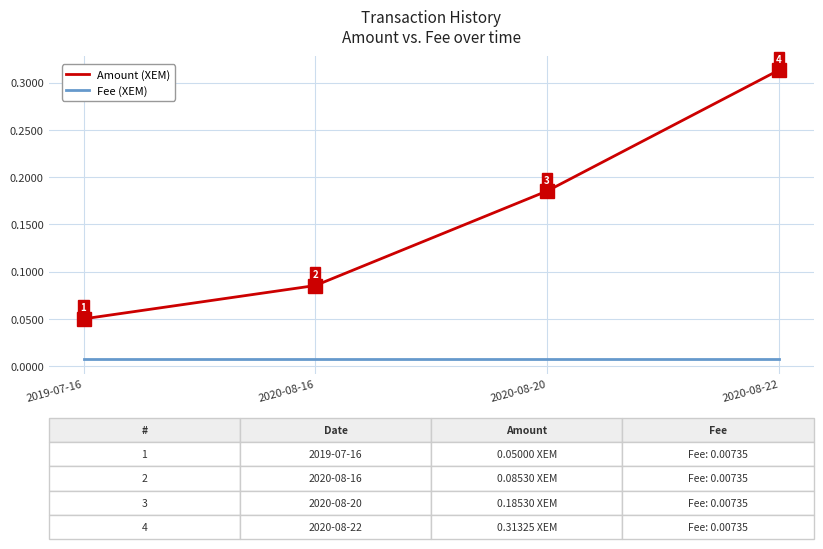

What position from the right is 2020-08-22?

1